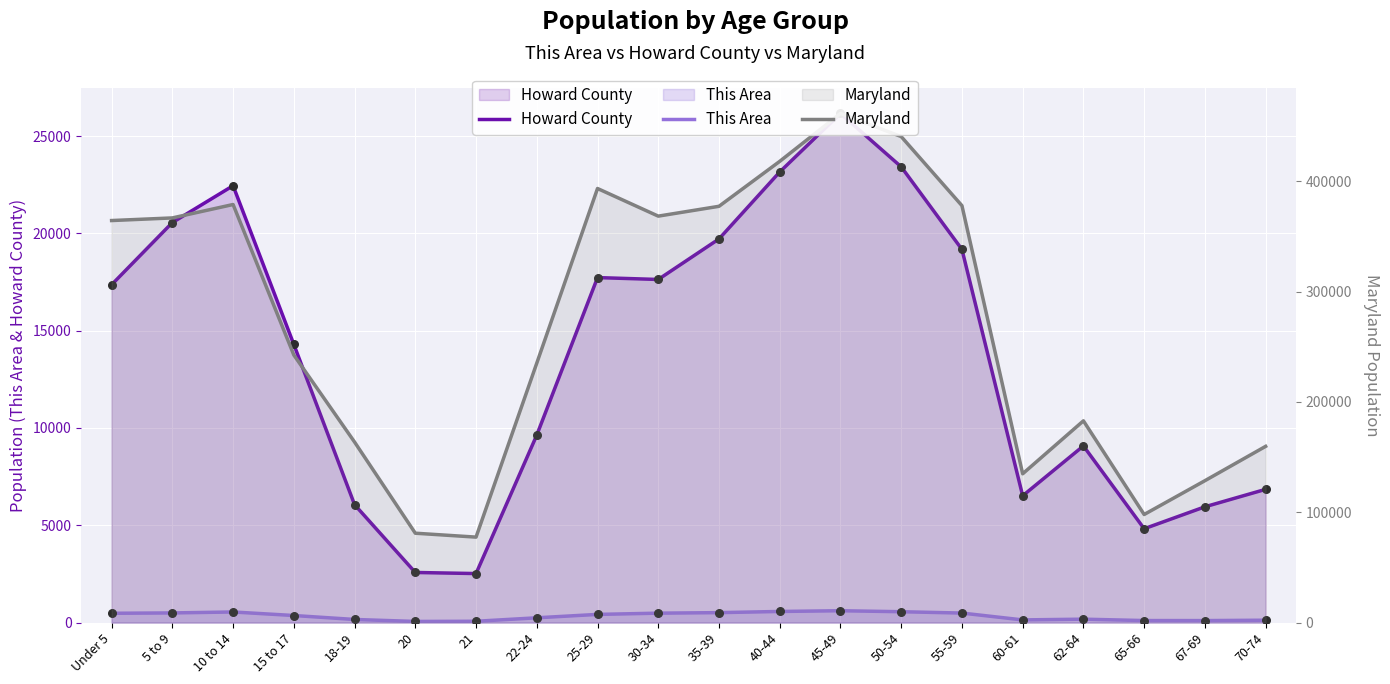

Which series contains the highest Y value?

Maryland